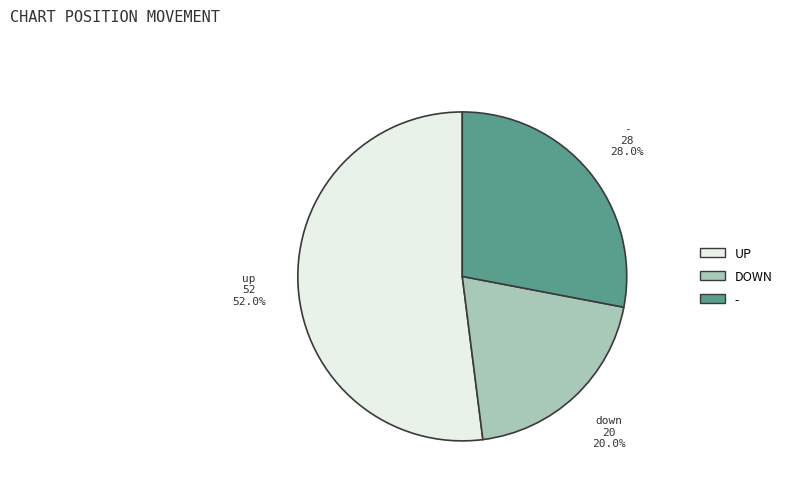

The up slice represents 63% of the pie. True or false?

False